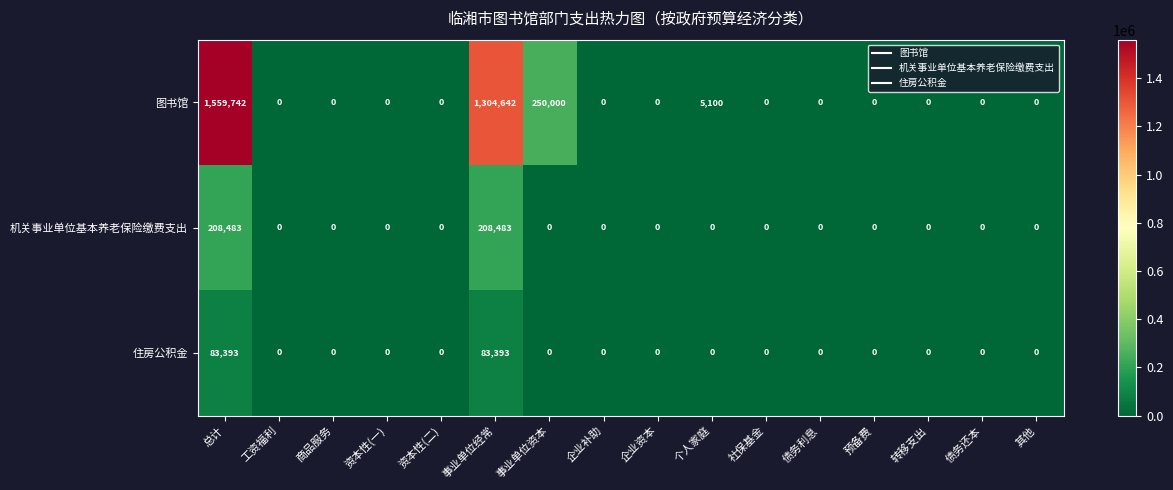

Which series has the largest range (max minus min)?

图书馆